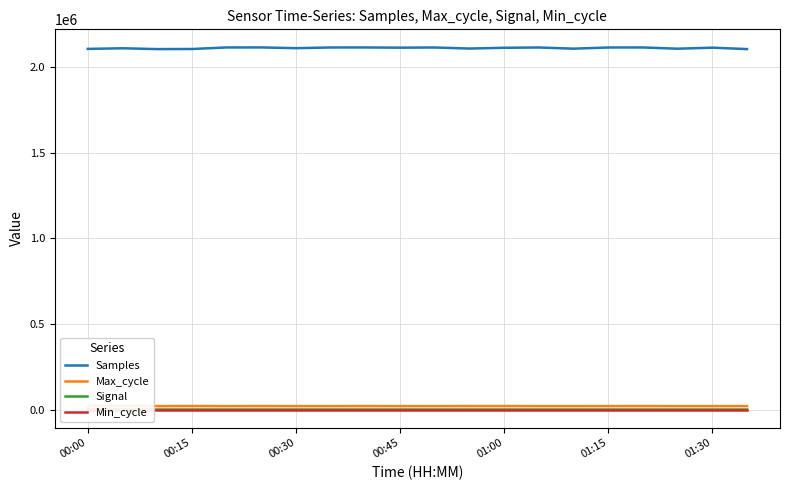

At how many categories does at least one series exceed 317424?

20